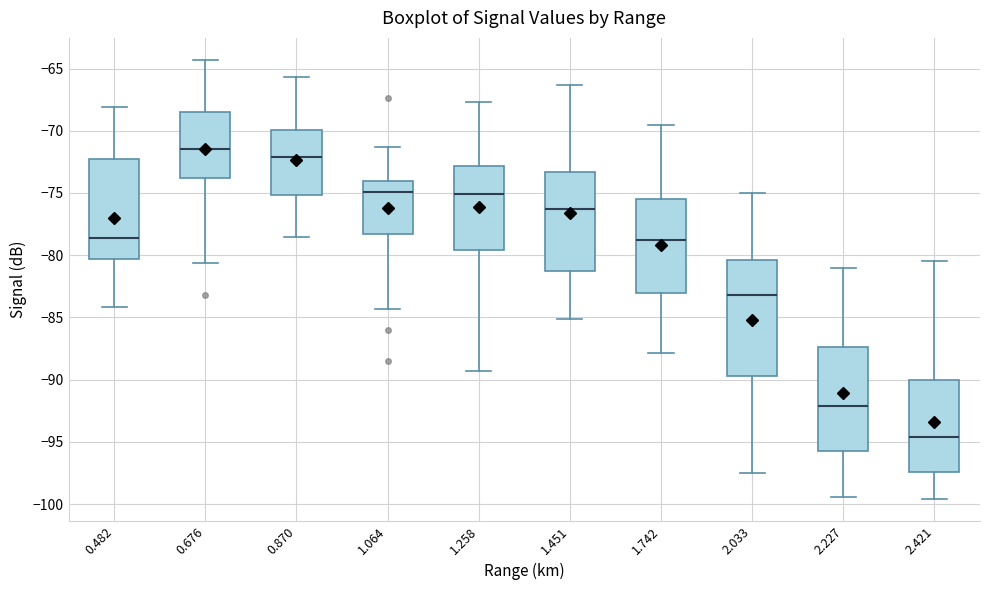

Comparing the boxes themselves (not the whiskers), which one is the tallest?

2.033